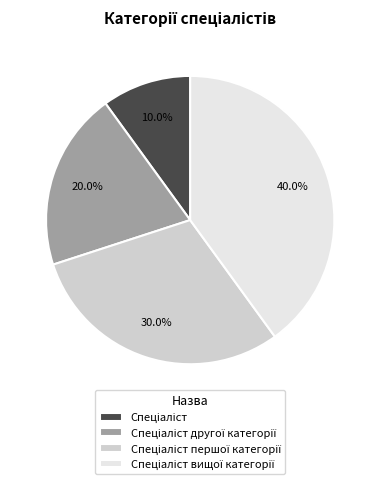

Is there a majority slice in this chart?

No